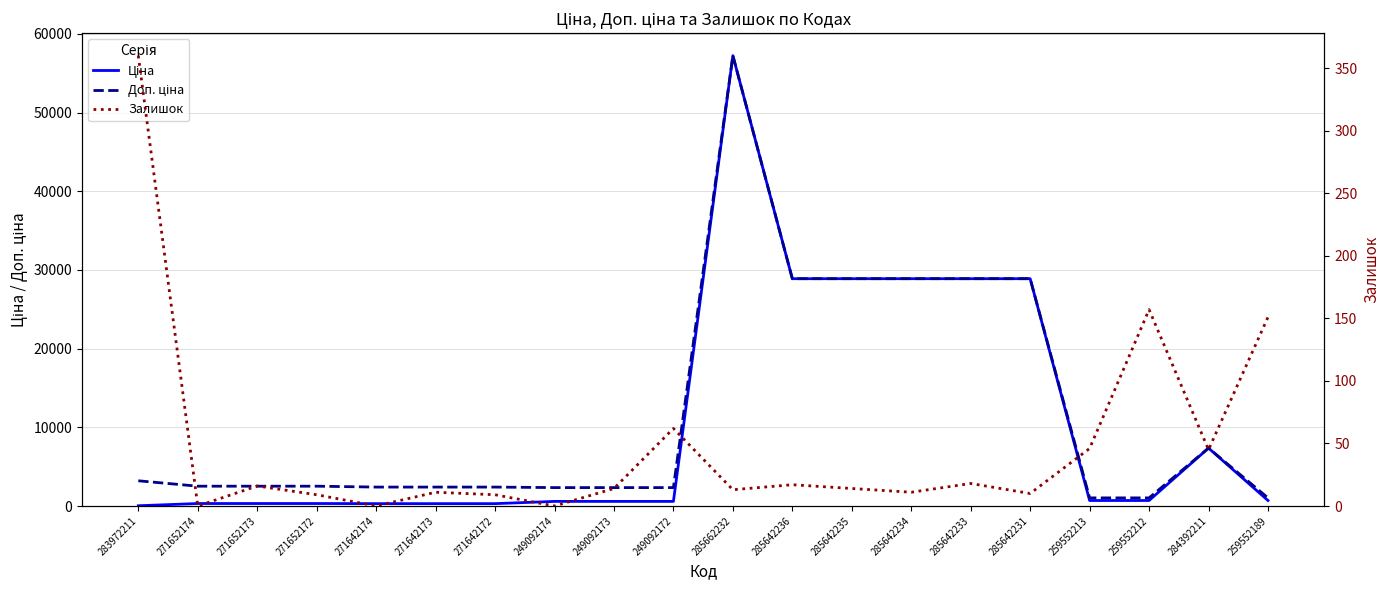

Does the chart have visible grid lines?

Yes